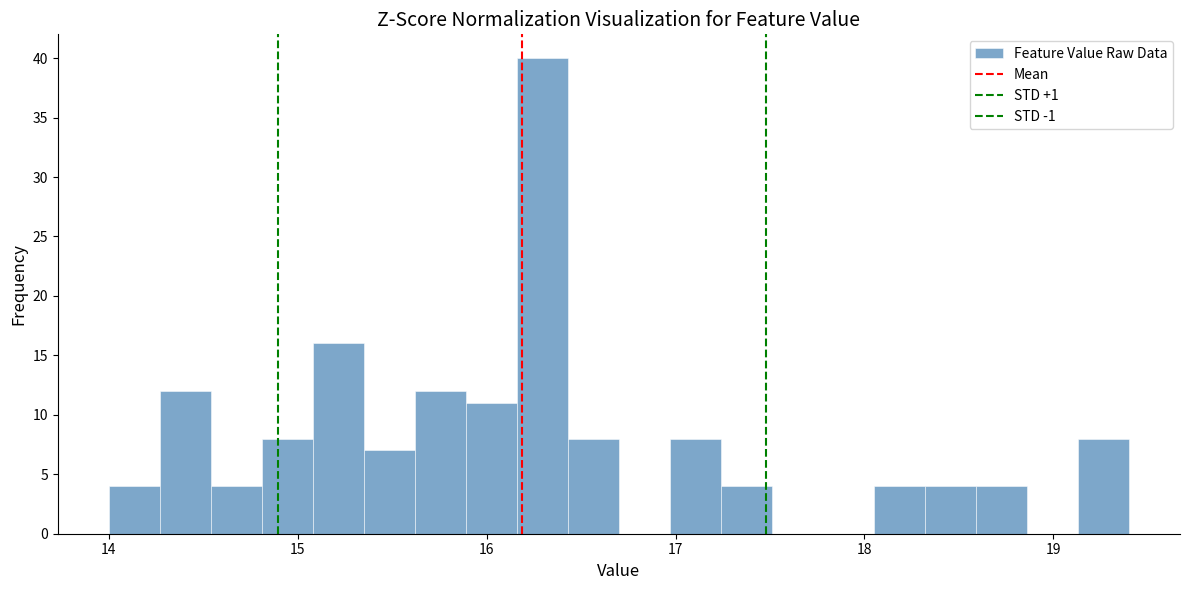

Around what value on the x-axis is the tallest bar? Give the approximate position of its centre, as read against the axis.

16.3